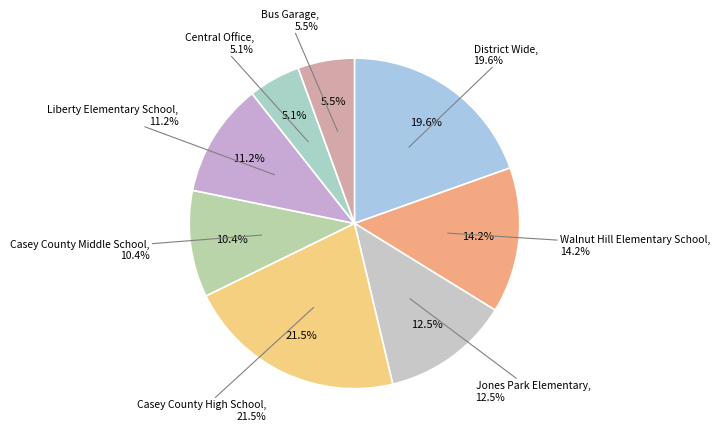

How many slices are in this pie chart?

8